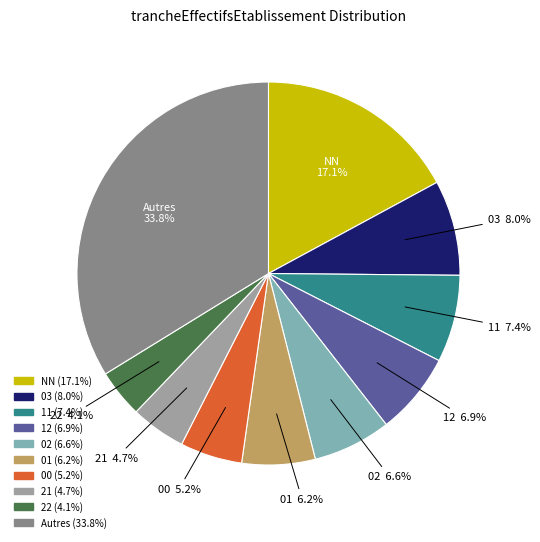

Does any single category account for the majority?

No